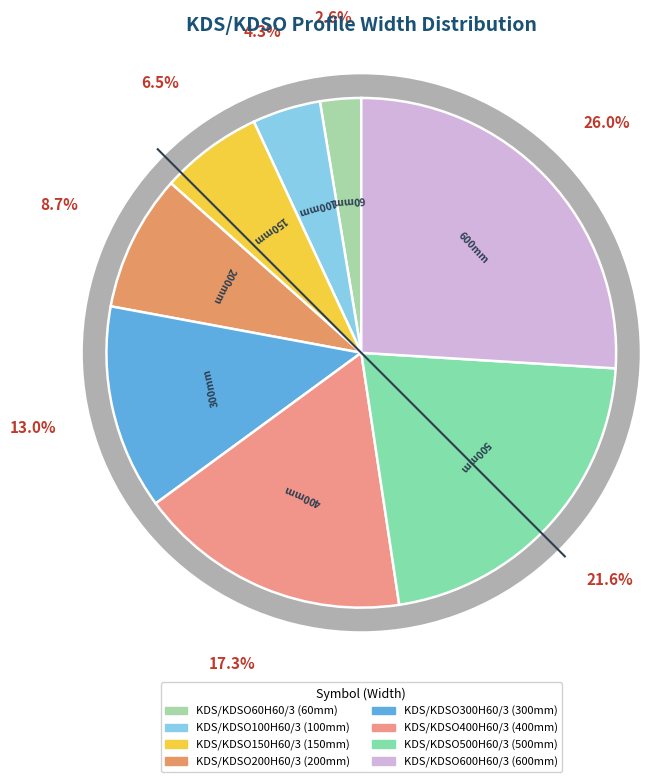

Is it true that KDS/KDSO600H60/3 is 32% of the pie?

False